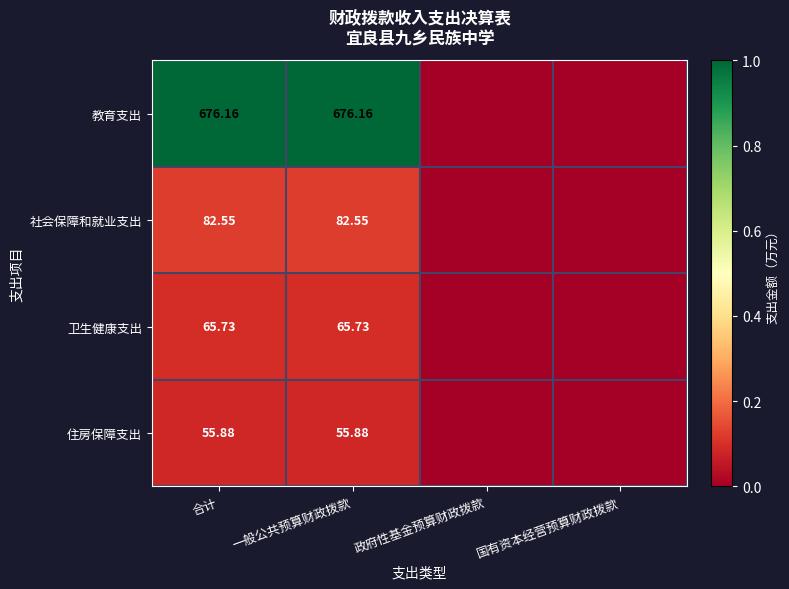

Rank the series at 合计 from highest to lowest value.

教育支出, 社会保障和就业支出, 卫生健康支出, 住房保障支出